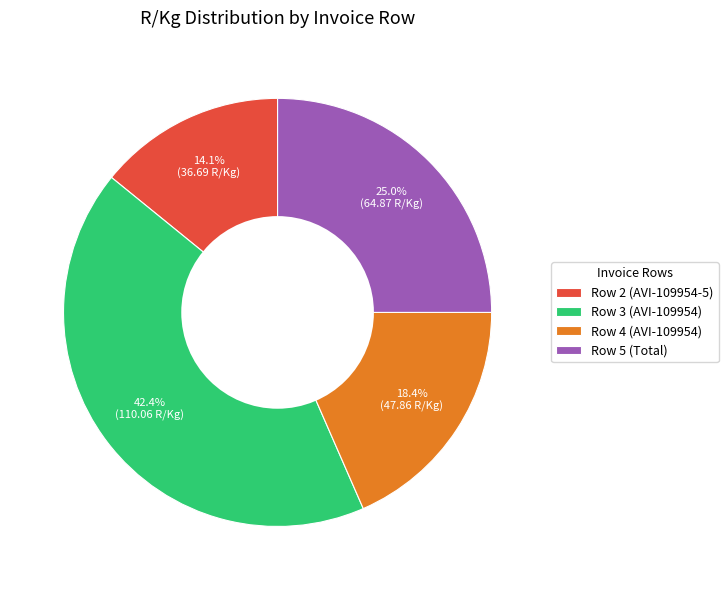

Is it true that Row 2 (AVI-109954-5) is 24% of the pie?

False